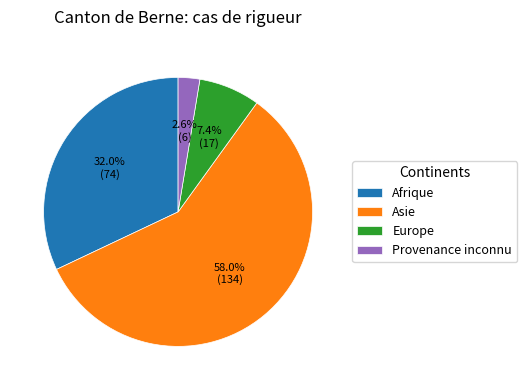

Which slice represents more than half of the pie?

Asie